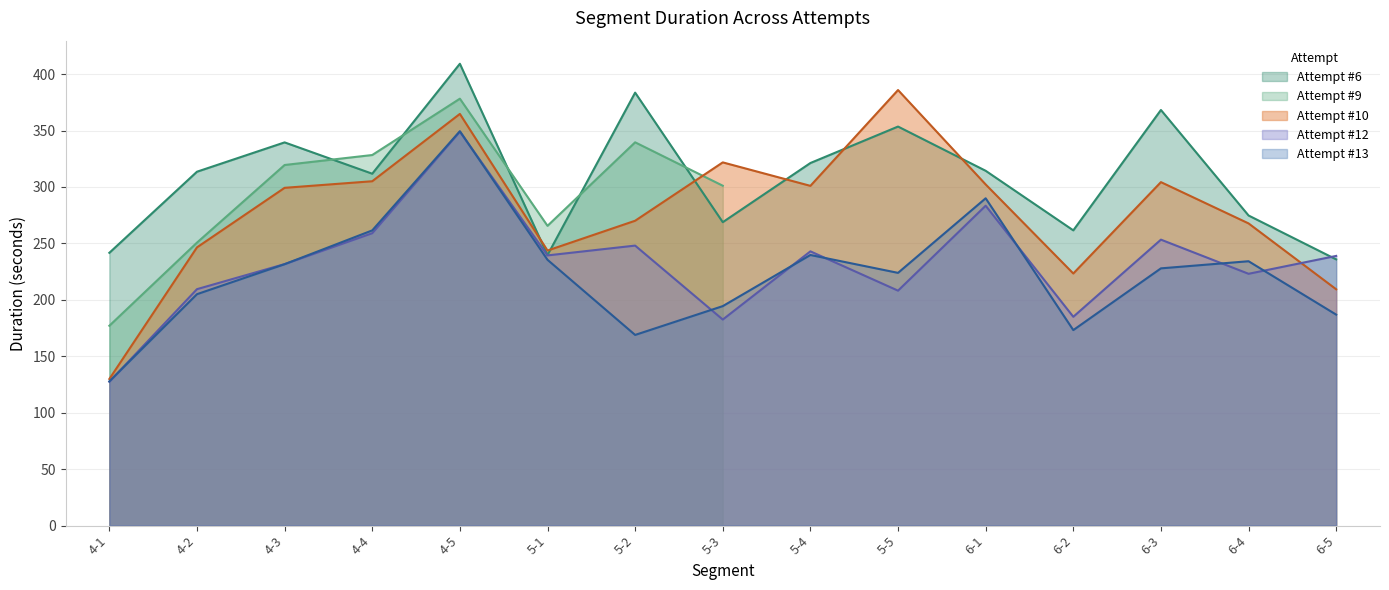

True or false: Attempt #6 has a value of 111.3 at 6-2.

False